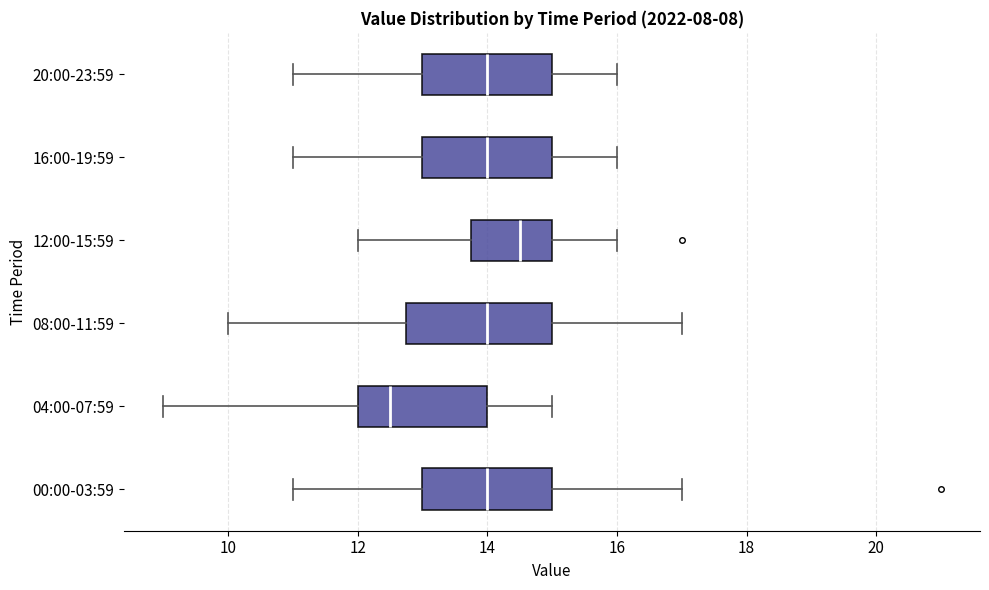

Reading bottom to top, read every box against the x-axis: the position of its median line, the range the box covers, and the ends of its whiskers. The values are not printed on the chart, so give them approximately, as read against the axis.

00:00-03:59: median 14.0, box 13.0 to 15.0, whiskers 11.0 to 17.0
04:00-07:59: median 12.6, box 12.0 to 14.0, whiskers 9.0 to 15.0
08:00-11:59: median 14.0, box 12.8 to 15.0, whiskers 10.0 to 17.0
12:00-15:59: median 14.6, box 13.8 to 15.0, whiskers 12.0 to 16.0
16:00-19:59: median 14.0, box 13.0 to 15.0, whiskers 11.0 to 16.0
20:00-23:59: median 14.0, box 13.0 to 15.0, whiskers 11.0 to 16.0